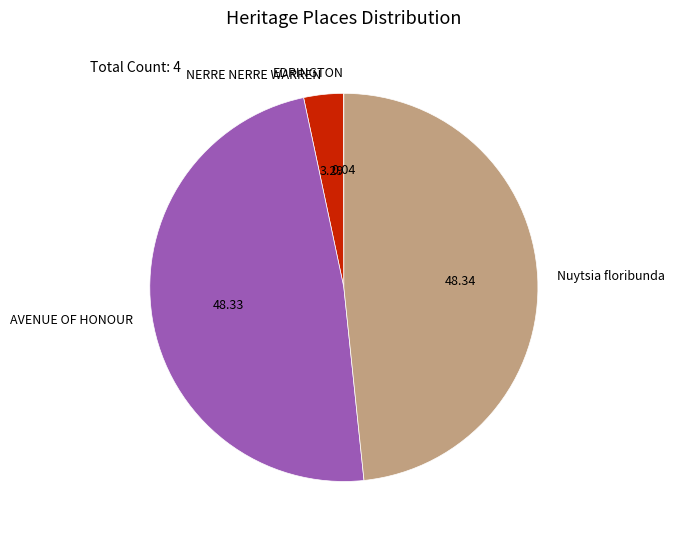

Between NERRE NERRE WARREN and AVENUE OF HONOUR, which is larger?

AVENUE OF HONOUR